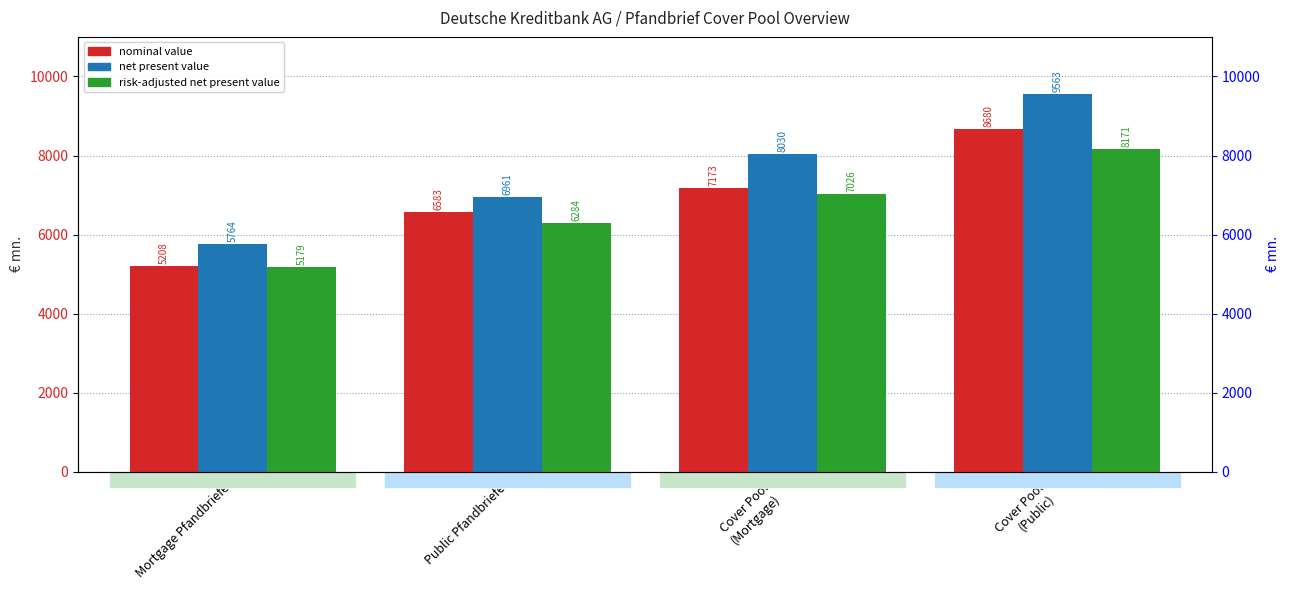

What is the sum of all risk-adjusted net present value values?

26660.7